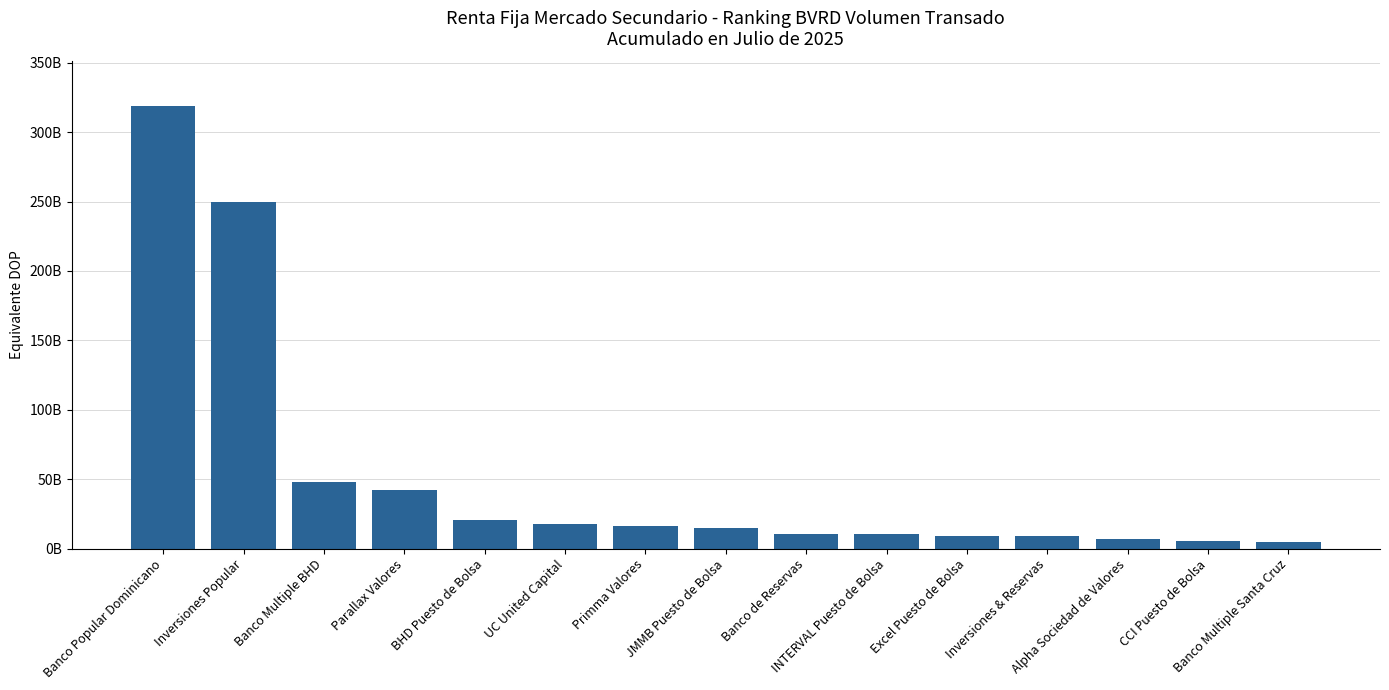

At which label is the value closest to 161733503491?

Inversiones Popular